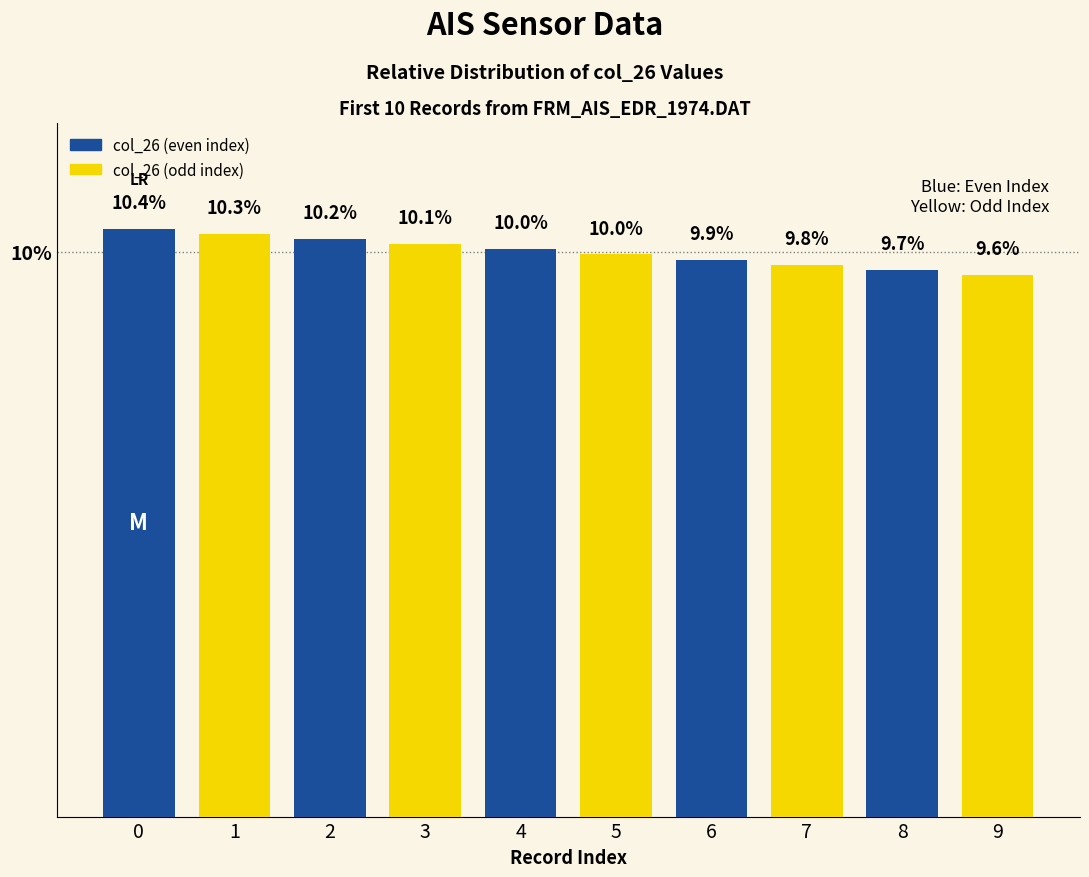

Does the chart contain any negative values?

No